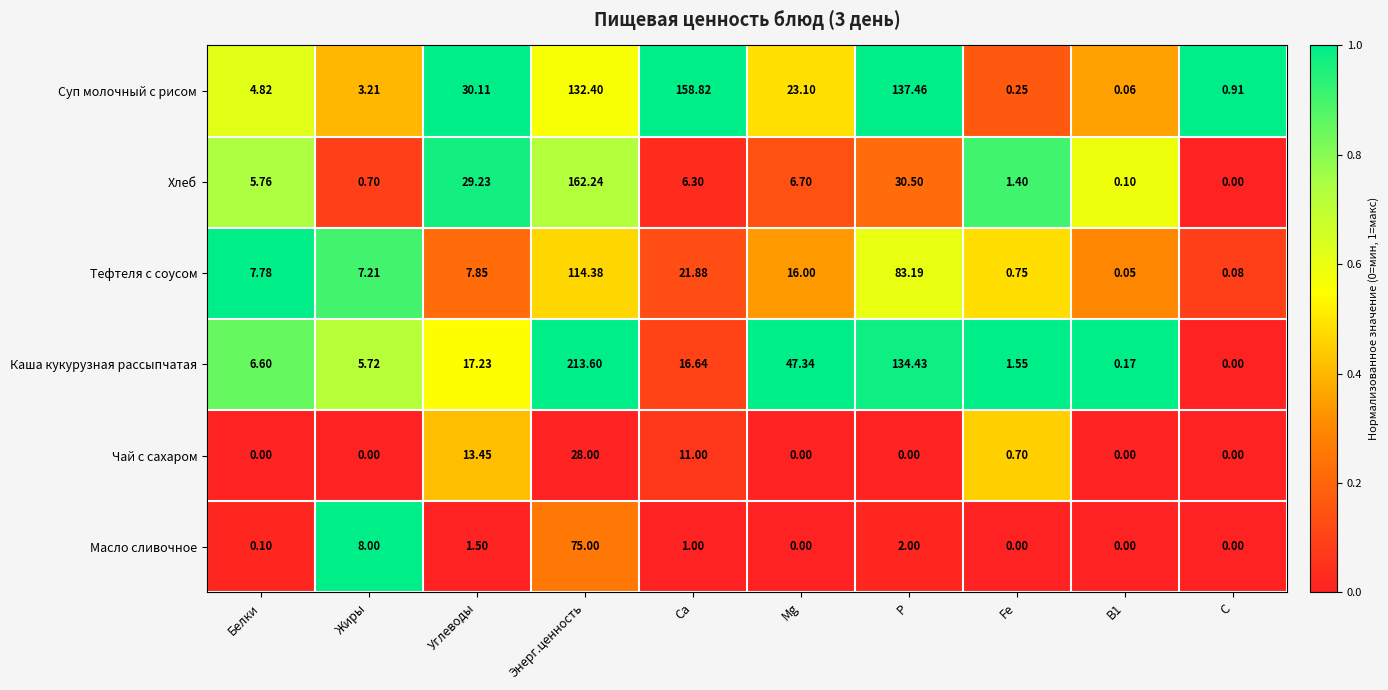

Which label corresponds to the largest value in the chart?

Энерг.ценность